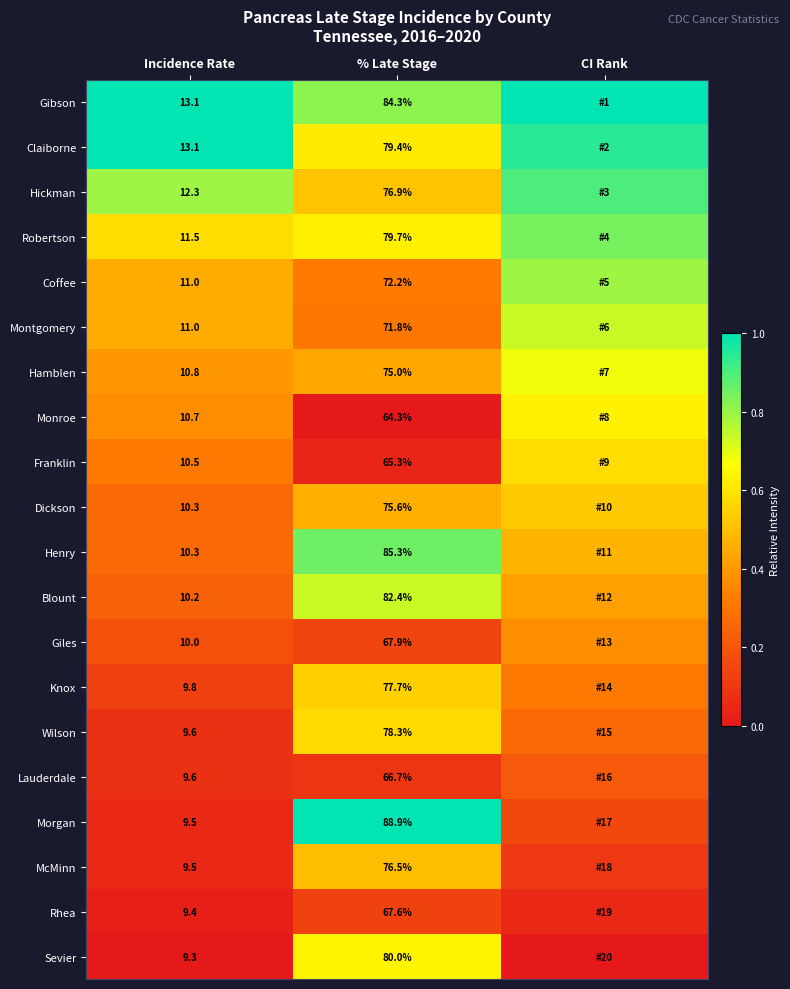

Rank the series at % Late Stage from lowest to highest value.

Monroe, Franklin, Lauderdale, Rhea, Giles, Montgomery, Coffee, Hamblen, Dickson, McMinn, Hickman, Knox, Wilson, Claiborne, Robertson, Sevier, Blount, Gibson, Henry, Morgan